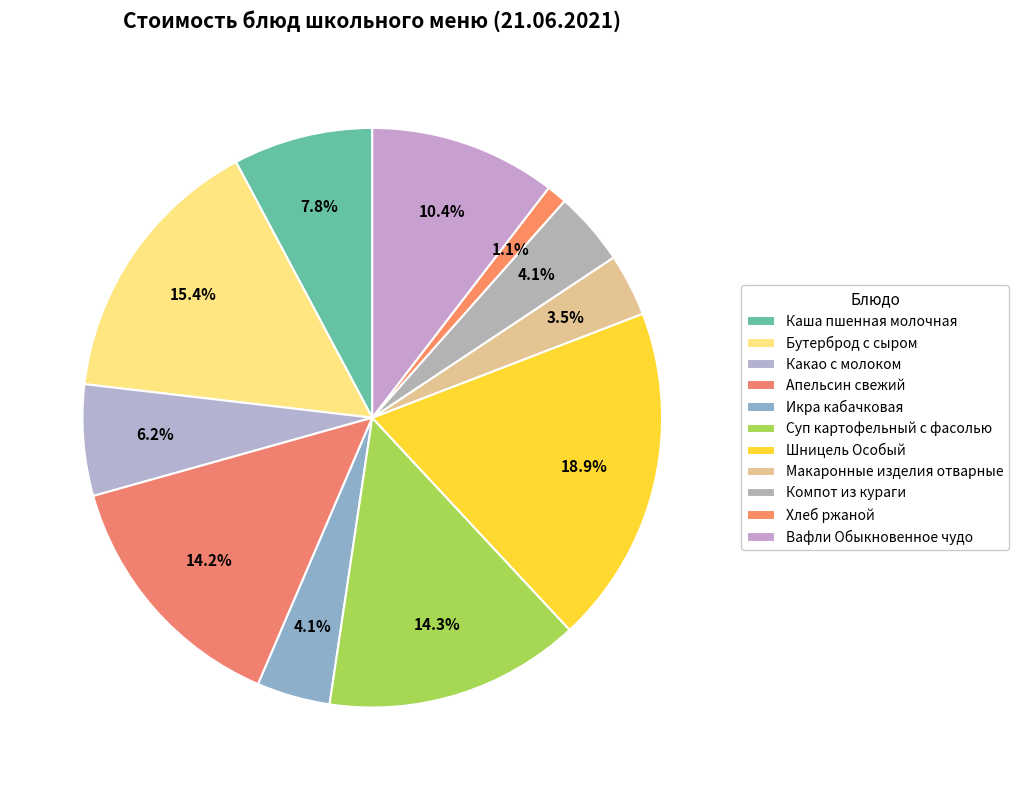

Is the sum of Суп картофельный с фасолью and Компот из кураги greater than half?

No